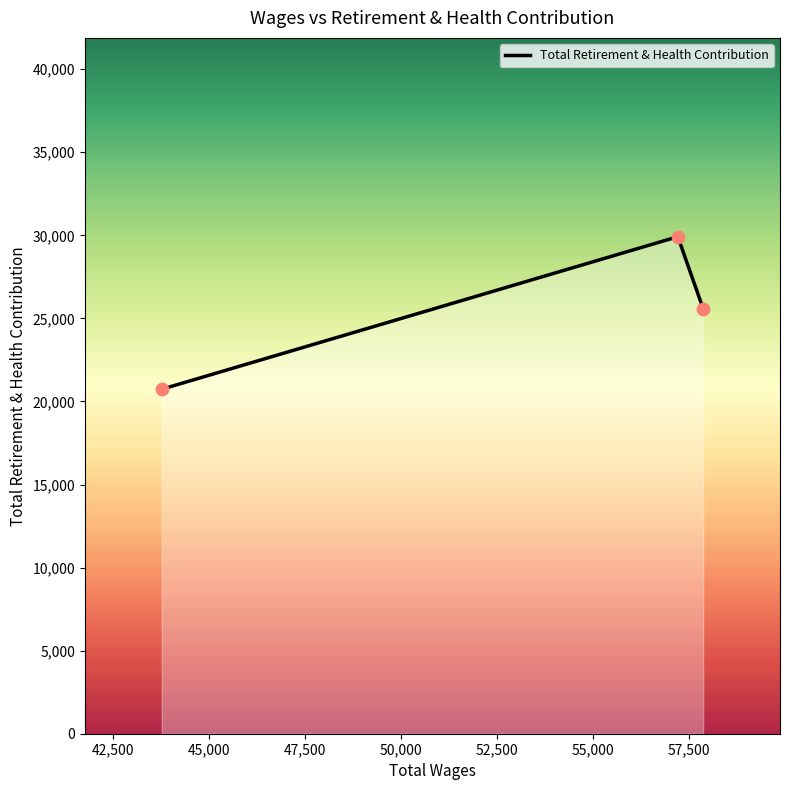

What is the difference between the maximum and minimum values?

9181